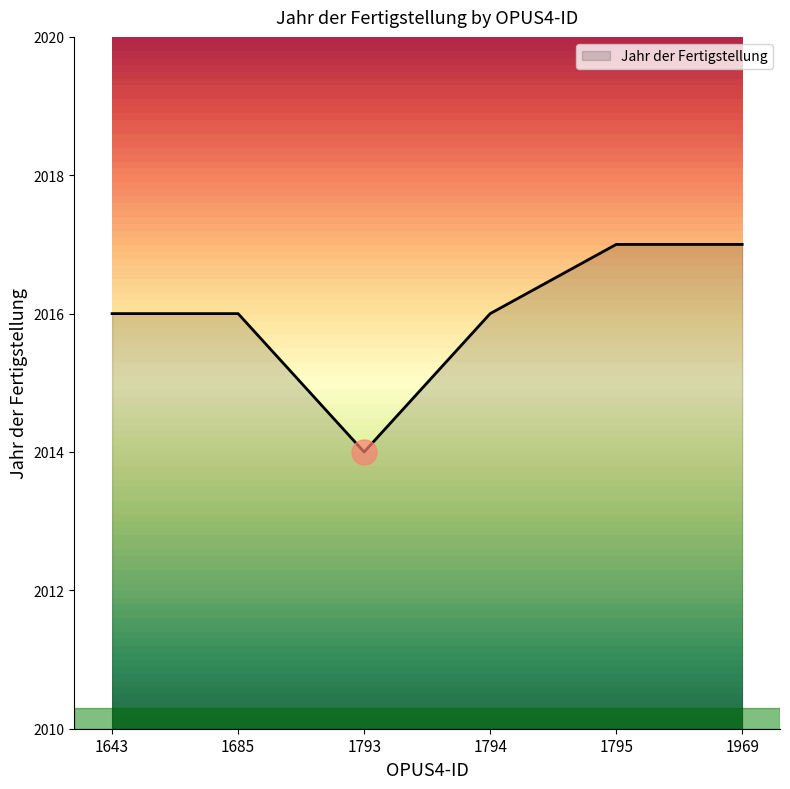

Which category has the lowest value across all series?

1793